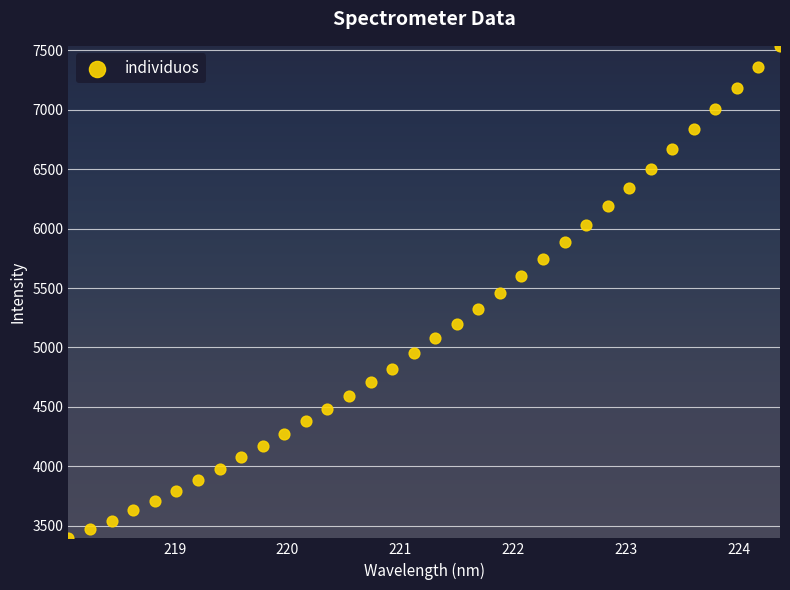

What is the range of X values (max minus min)?

6.3